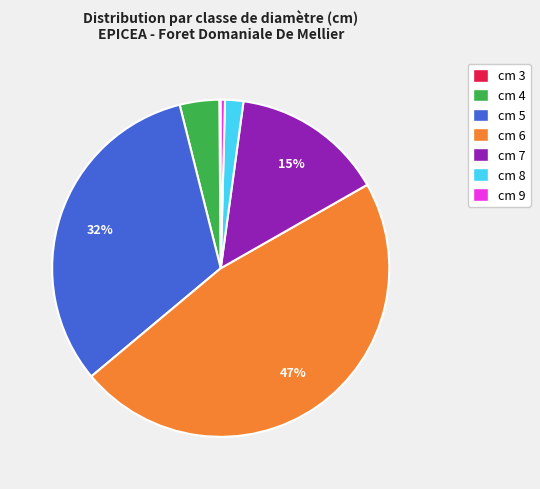

Is there a majority slice in this chart?

No